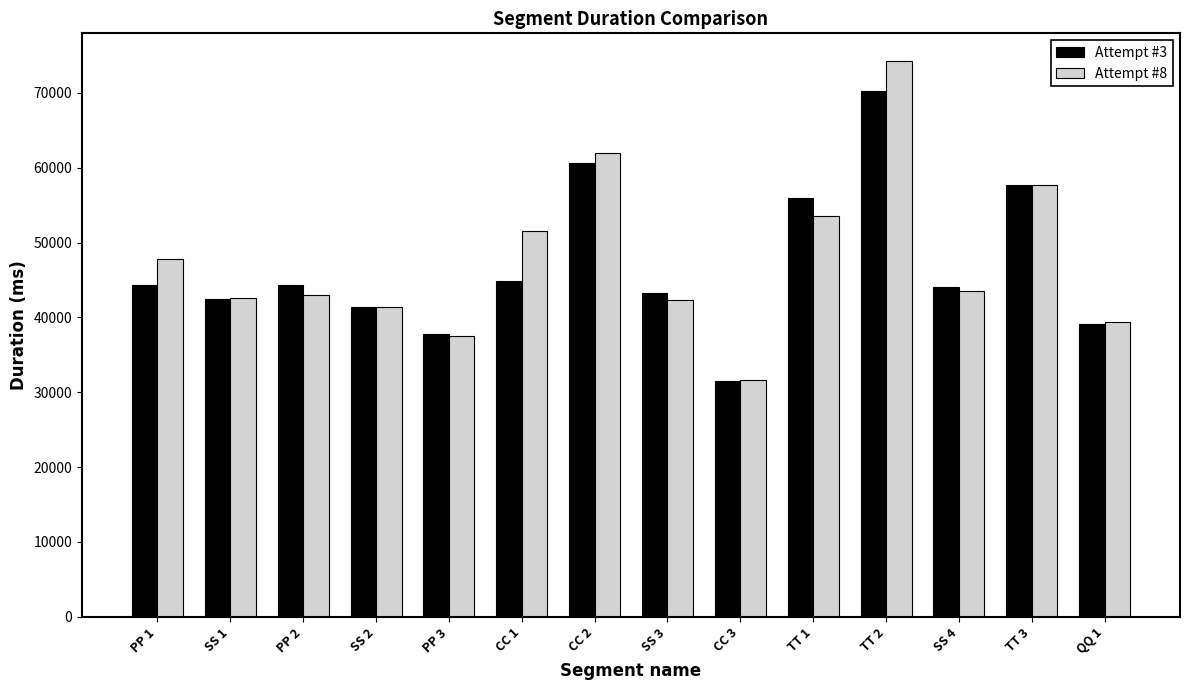

How many groups of bars are there?

14